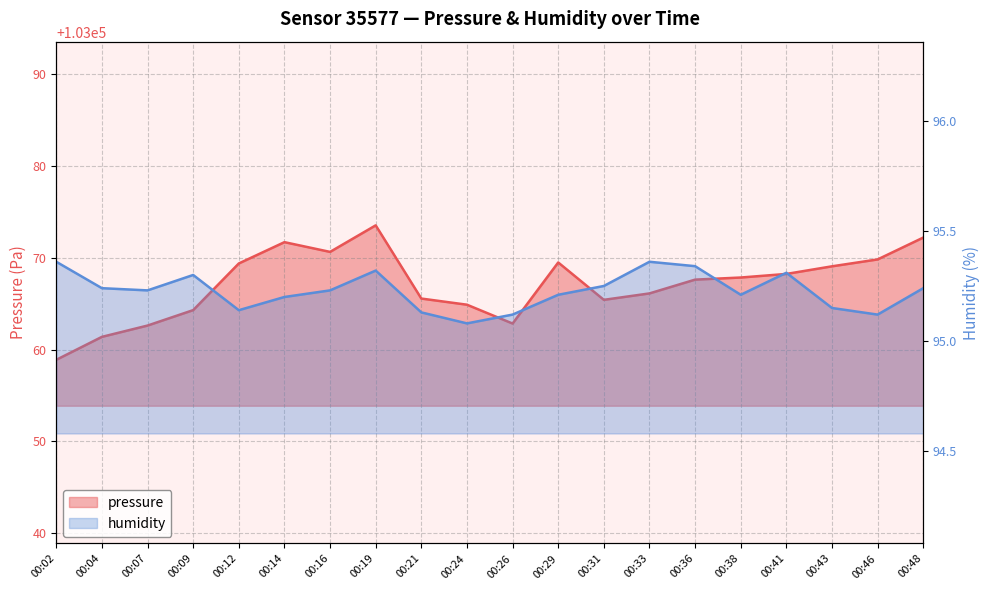

What is the approximate value of pressure at 00:38?

103067.8